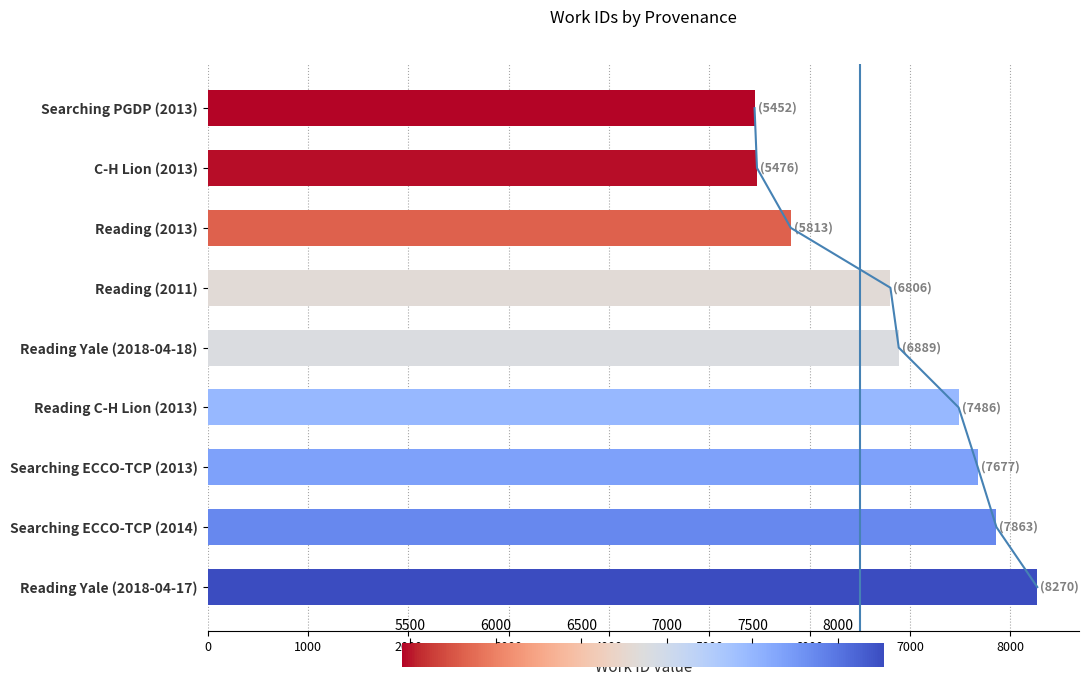

The chart shows a value of 5813 at Reading (2013). True or false?

True